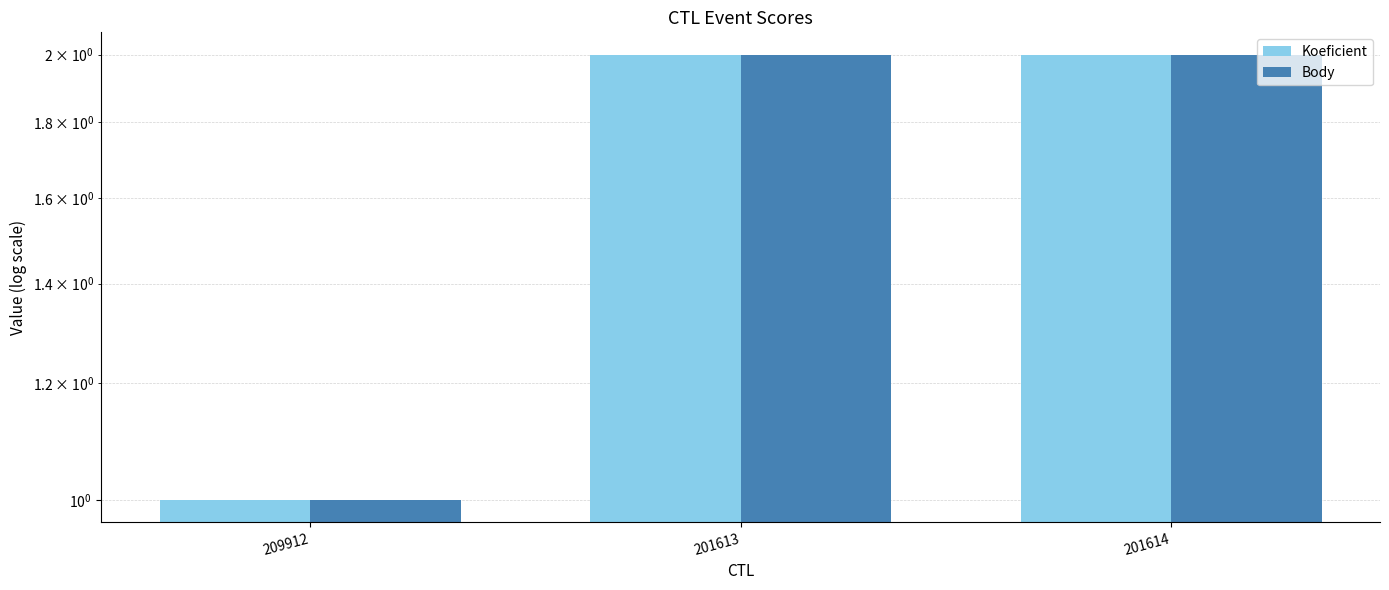

Reading left to right, transcribe all the data shown in this chart.

Koeficient: 209912=1	201613=2	201614=2
Body: 209912=1	201613=2	201614=2